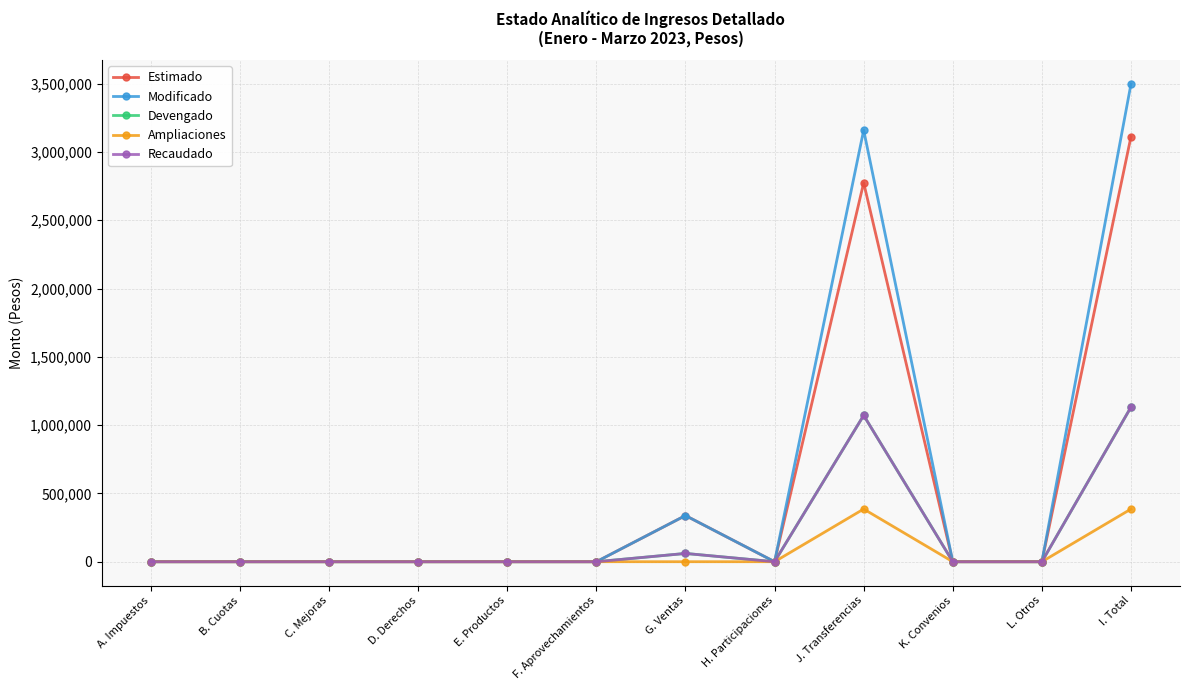

Is this an area chart (filled region under the line)?

No